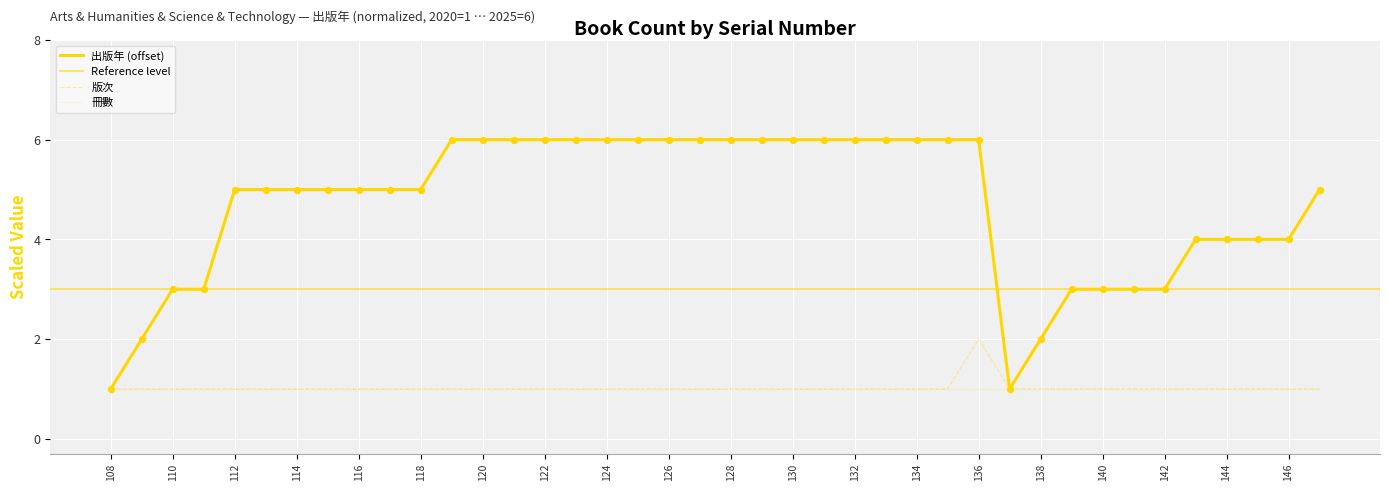

At which category is the sum across all series the highest?

136